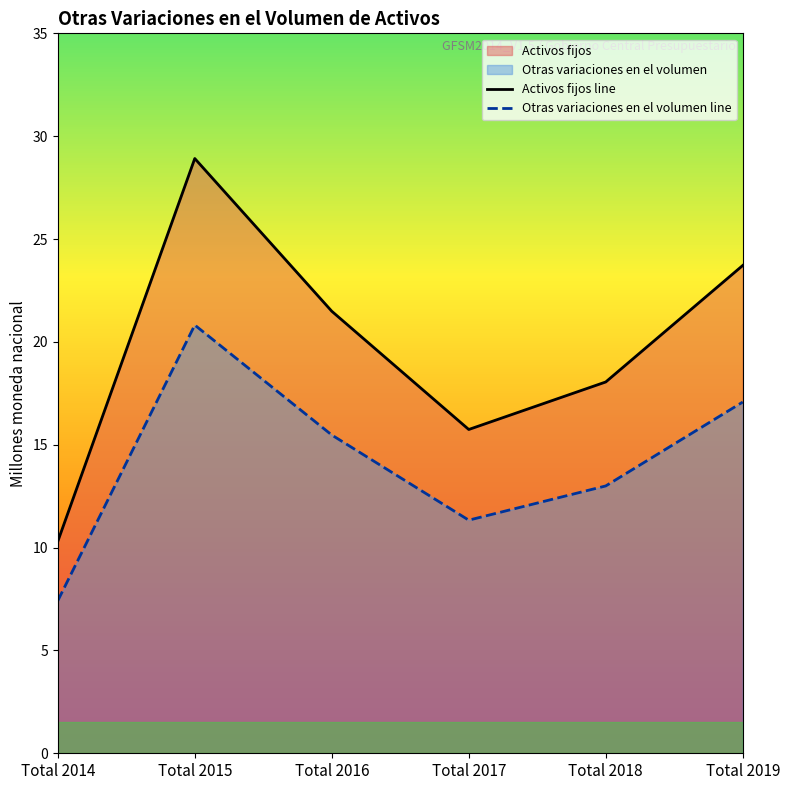

Does the chart have visible grid lines?

No